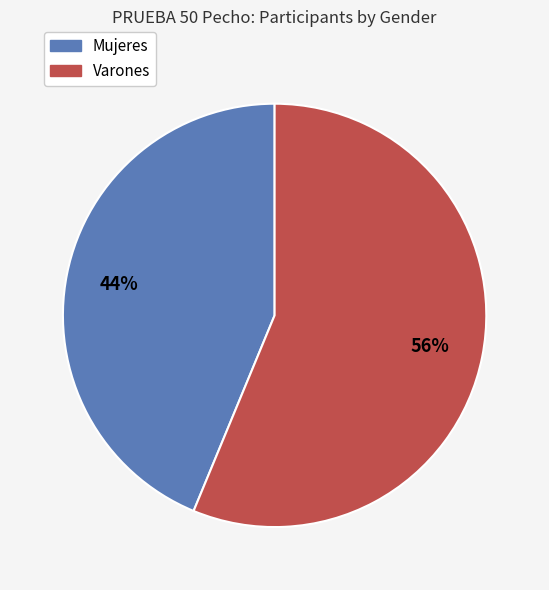

What percentage is the Mujeres slice, to the nearest percent?

44%